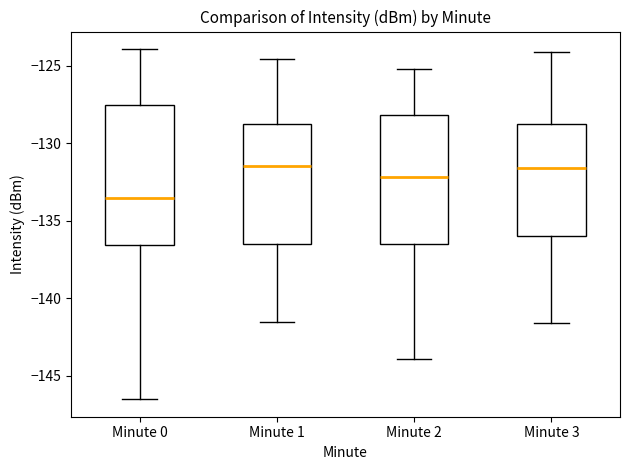

Reading left to right, transcribe this box plot: for each box, give where its median line is, the range the box spans, and where its two whiskers end, as read against the y-axis. The values are not printed on the chart, so give them approximately, as read against the axis.

Minute 0: median -133.5, box -136.5 to -127.5, whiskers -146.5 to -124.0
Minute 1: median -131.5, box -136.5 to -129.0, whiskers -141.5 to -124.5
Minute 2: median -132.0, box -136.5 to -128.0, whiskers -144.0 to -125.0
Minute 3: median -131.5, box -136.0 to -129.0, whiskers -141.5 to -124.0